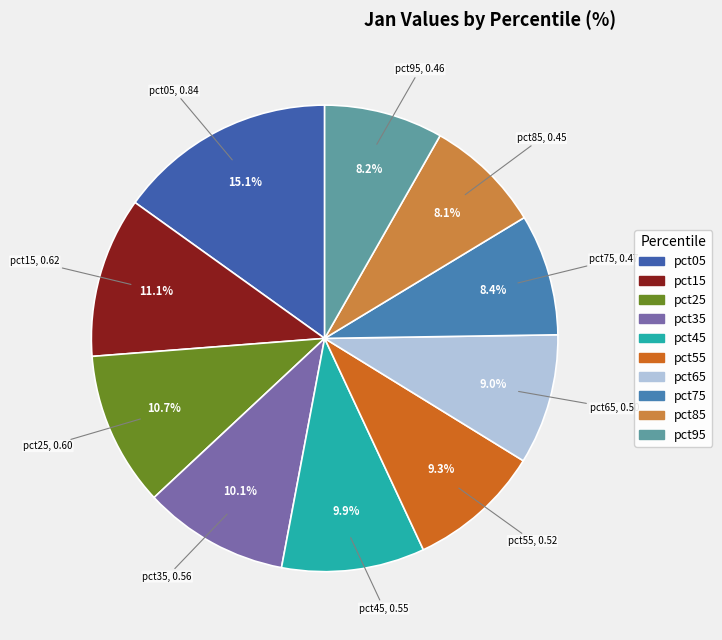

What portion of the pie excludes pct15?

88.9%